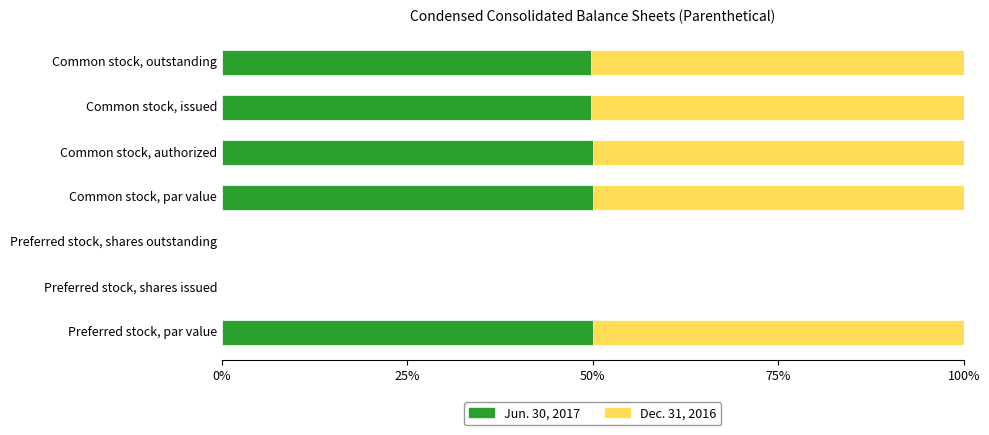

The value of Jun. 30, 2017 at Preferred stock, shares outstanding is 0.0. True or false?

True